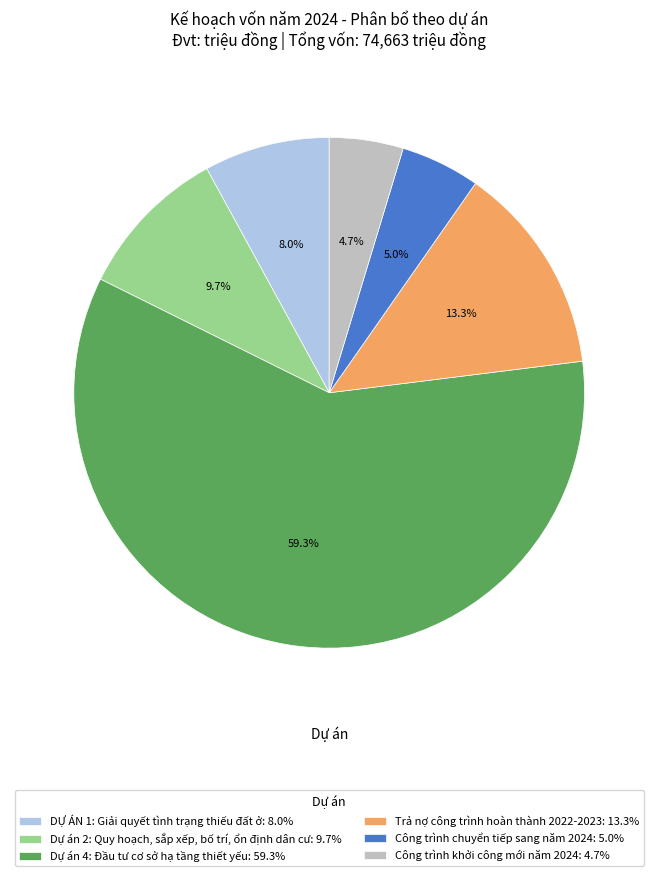

What percentage is the Công trình chuyển tiếp sang năm 2024 slice, to the nearest percent?

5%